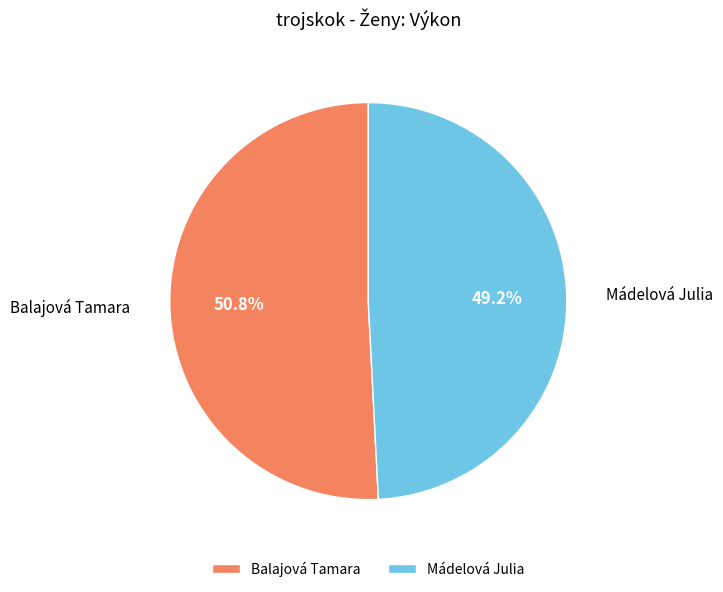

How many slices are in this pie chart?

2